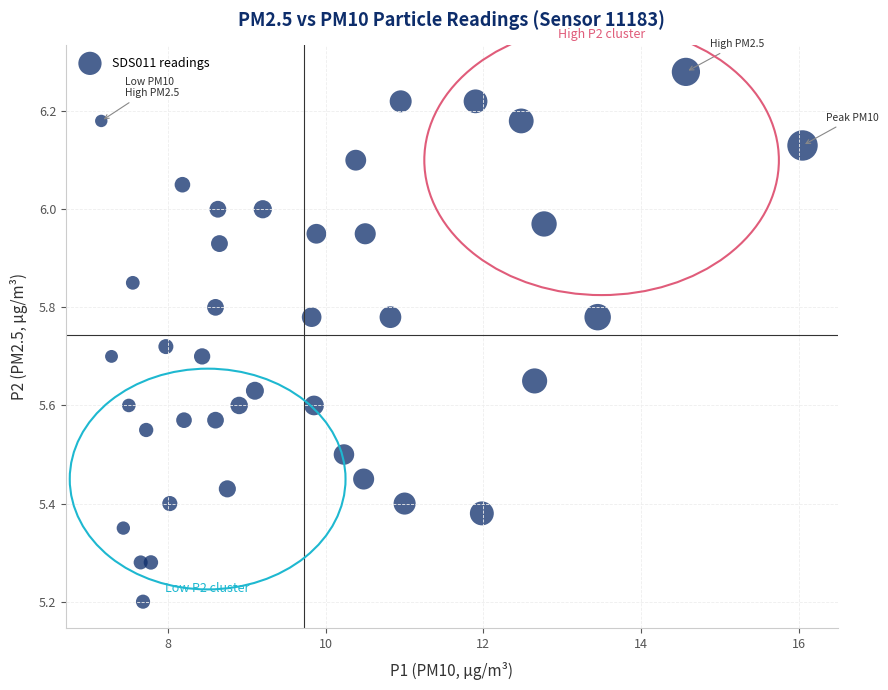

What Y value in the scatter plot is closest to 5?

5.2